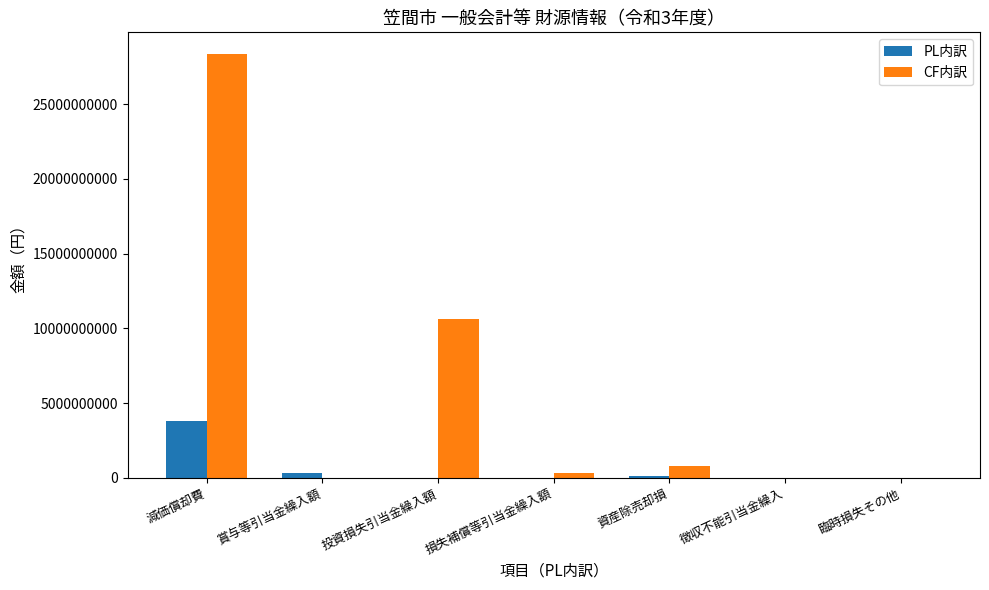

What is the sum of the CF内訳 values at 資産除売却損 and 臨時損失その他?

806896009